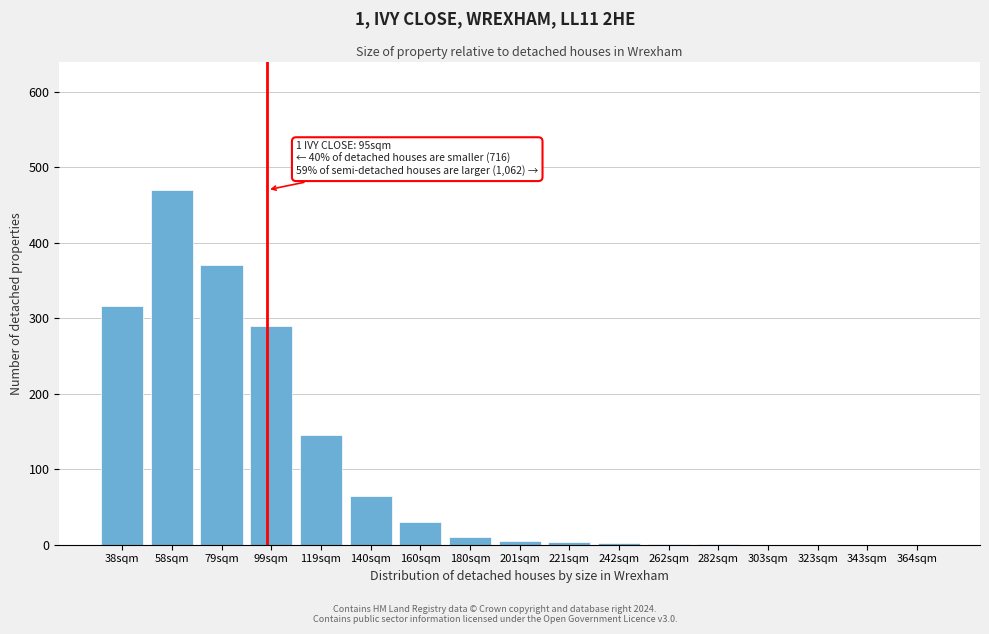

What is the sum of all values?

1708